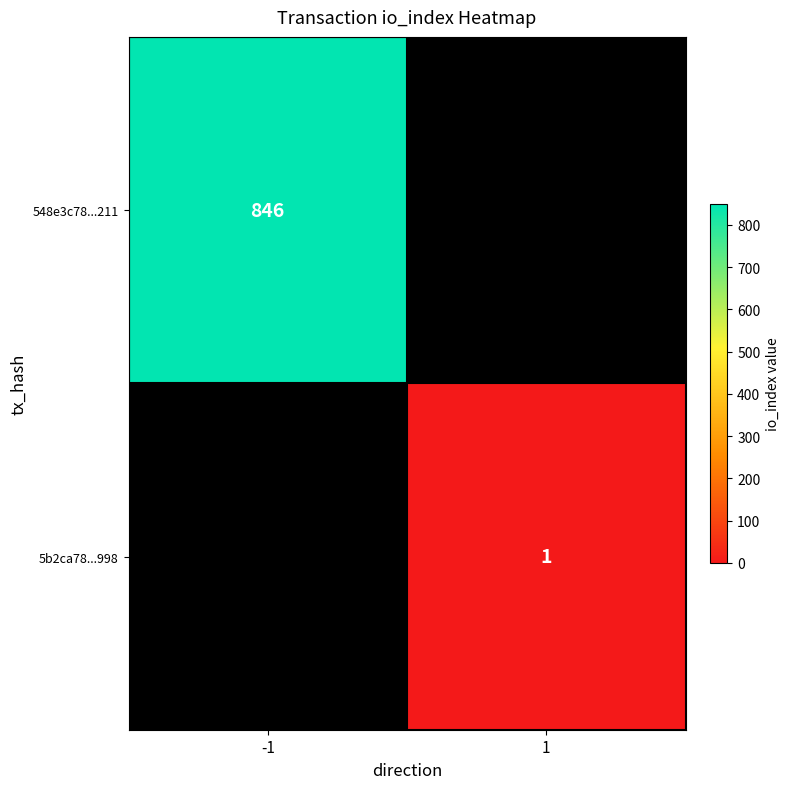

Is it true that 548e3c78...211 equals 369 at -1?

False